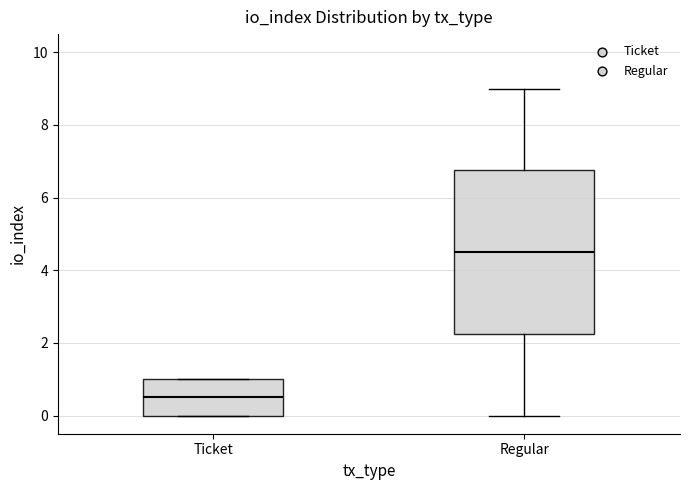

Which box is the tallest, from its lower edge to its upper edge?

Regular